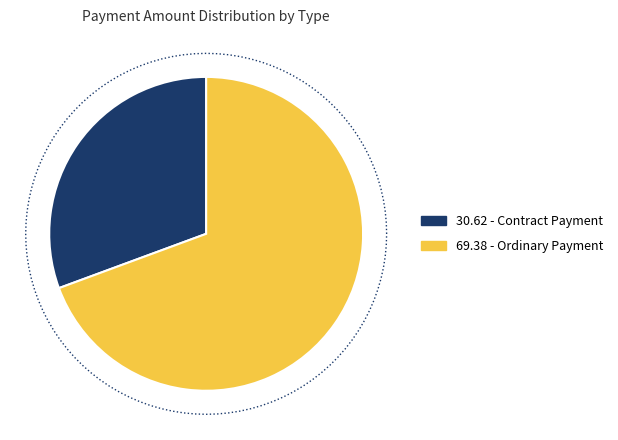

True or false: Ordinary Payment (0.3) accounts for 83% of the total.

False